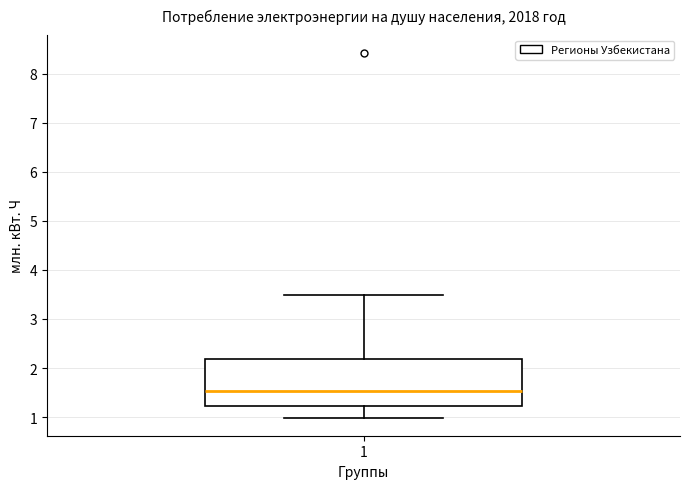

Where is the lower edge of the box at x = 1 on the y-axis? The values are not printed on the chart, so give them approximately, as read against the axis.

1.2